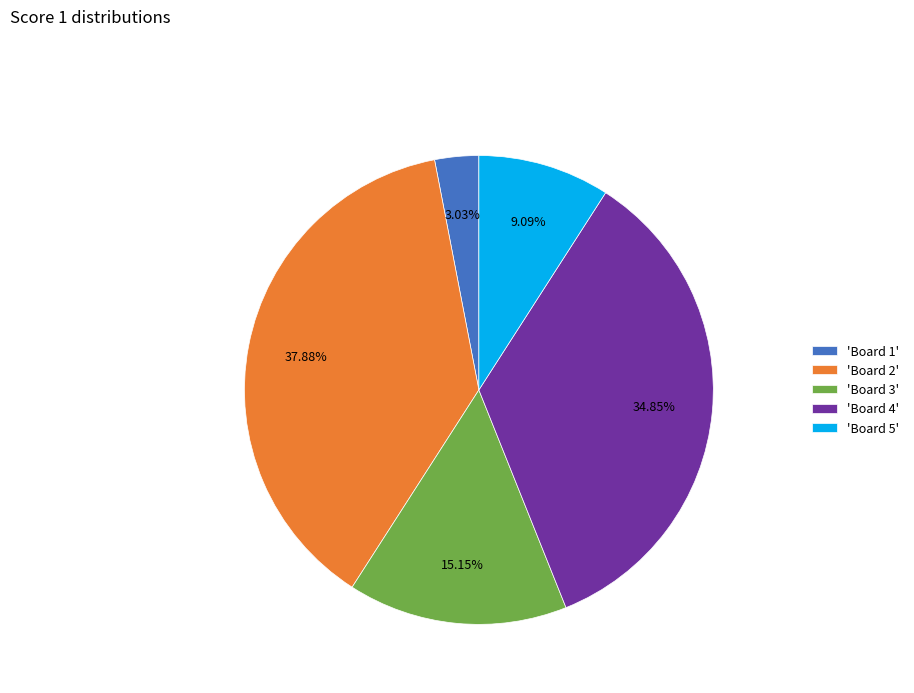

Is 'Board 2' the majority of the pie?

No